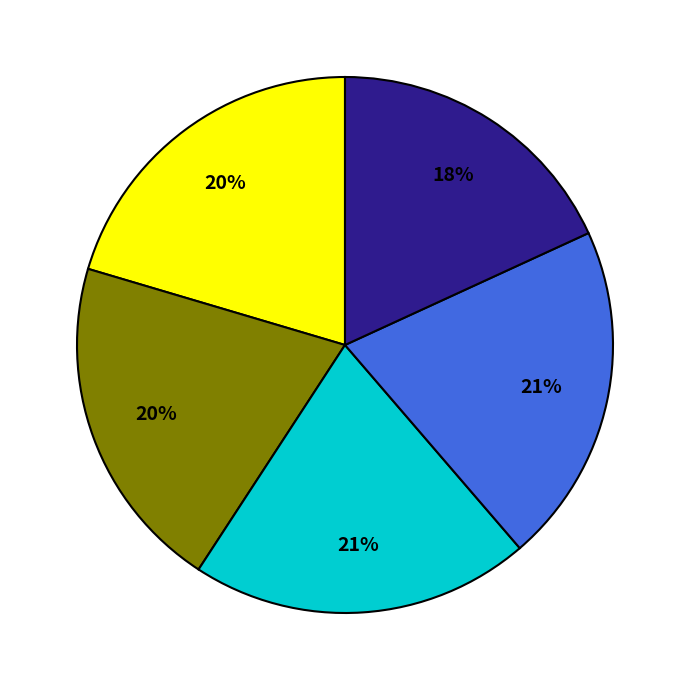

To the nearest percent, what is the average slice percentage?

20%